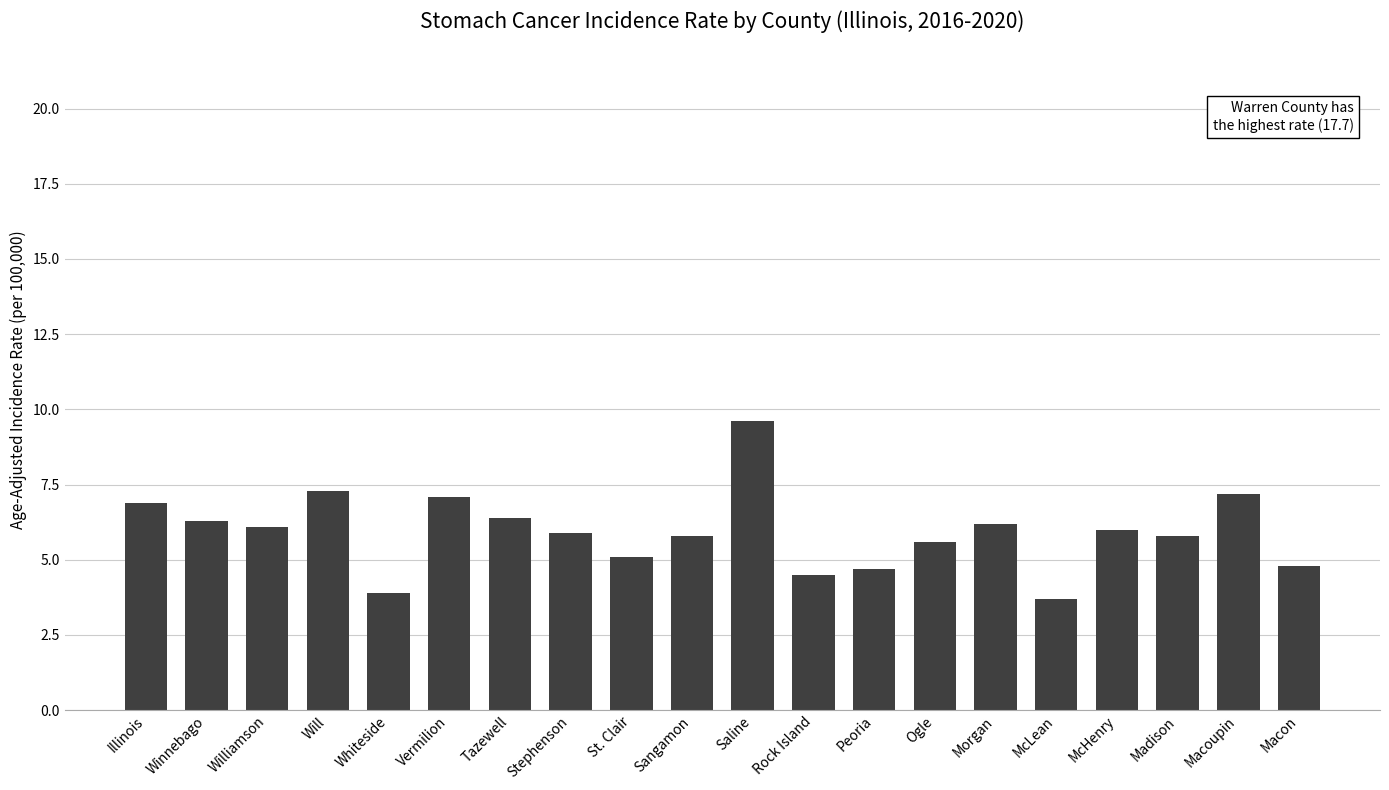

Is it true that the value at Ogle is 3.5?

False